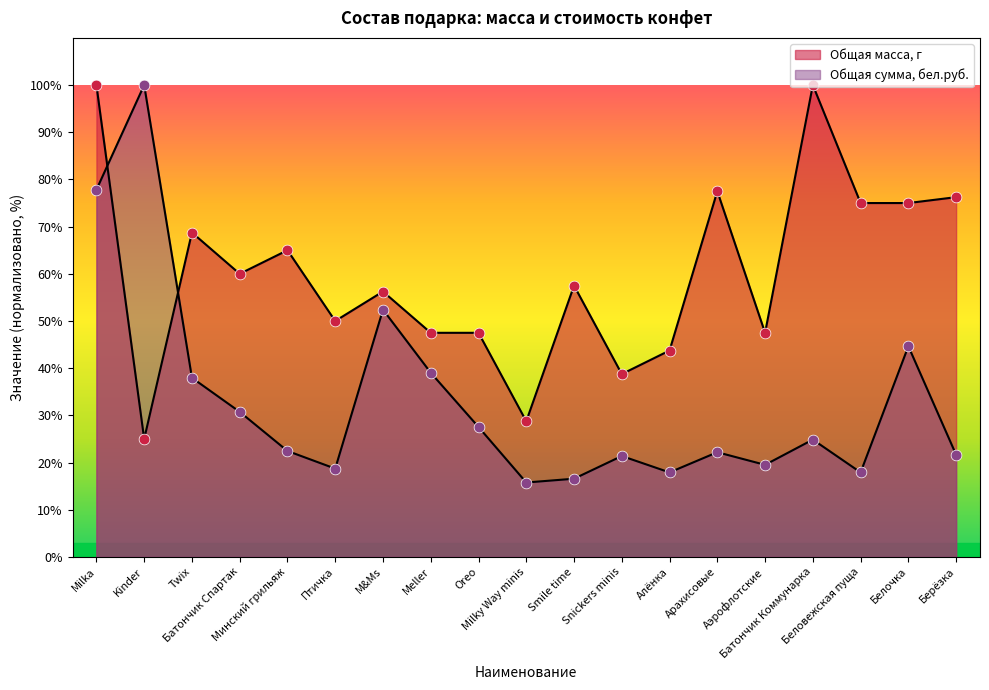

Which series contains the lowest Y value?

Общая сумма, бел.руб.